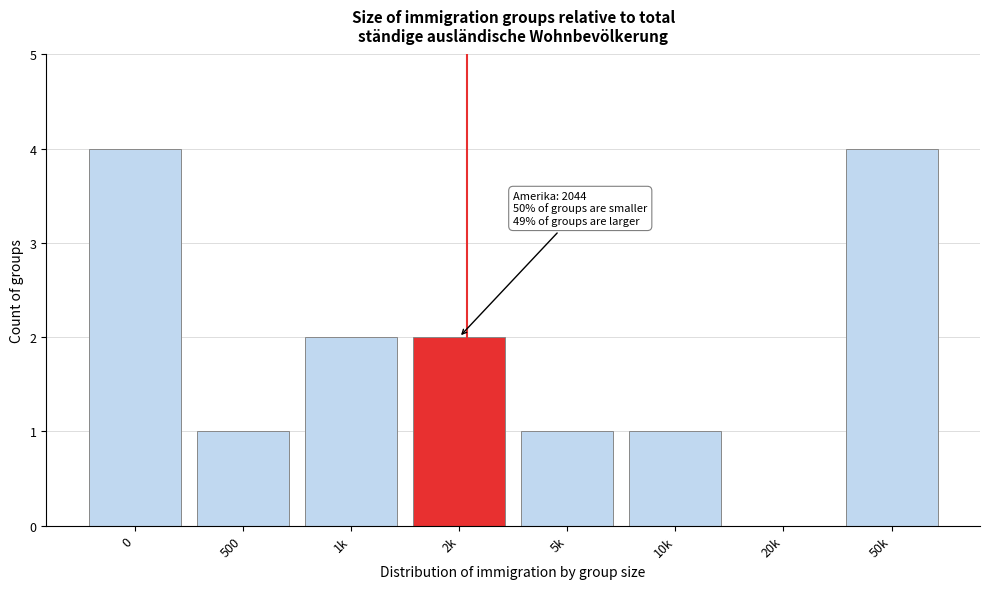

Reading left to right, list all the values displayed in this chart.

0=4	500=1	1k=2	2k=2	5k=1	10k=1	20k=0	50k=4